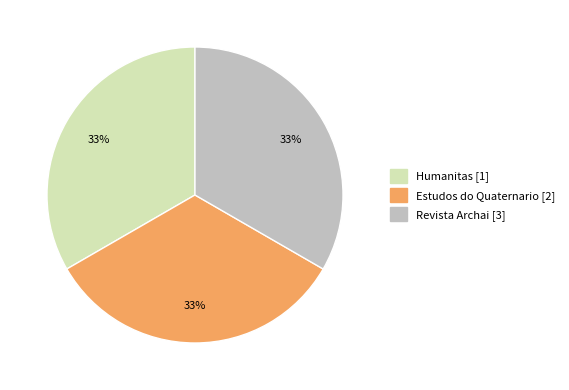

Count the number of slices in the pie.

3